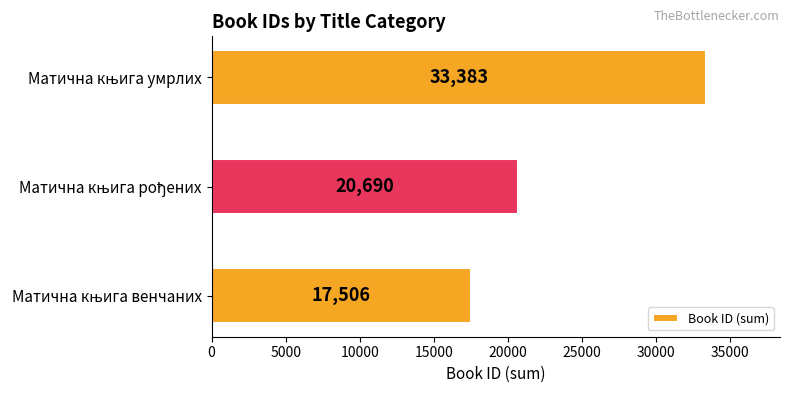

What is the difference between the maximum and minimum values?

15877